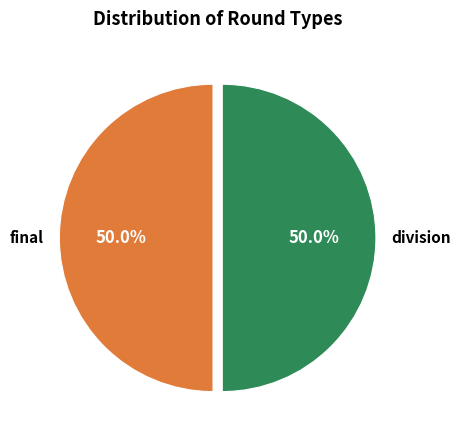

Approximately how many times larger is the value at division compared to final?

1.0